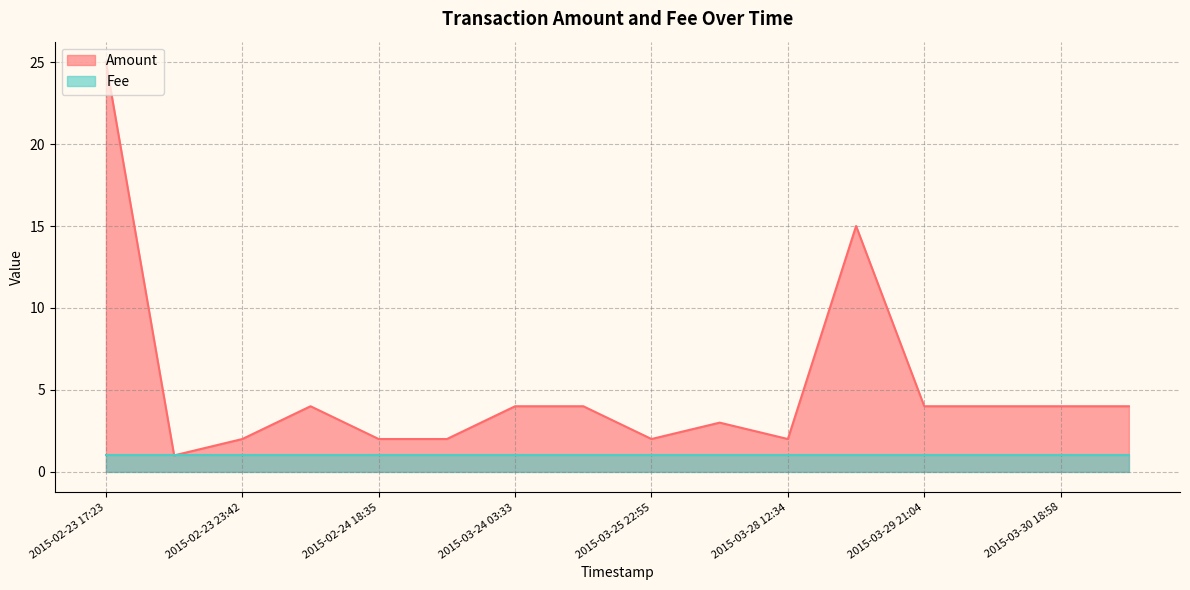

Rank the categories by value from highest to lowest.

2015-02-23 17:23, 2015-03-28 21:08, 2015-02-24 04:13, 2015-03-24 03:33, 2015-03-24 22:18, 2015-03-29 21:04, 2015-03-30 15:12, 2015-03-30 18:58, 2015-03-30 19:59, 2015-03-27 21:53, 2015-02-23 23:42, 2015-02-24 18:35, 2015-03-23 23:20, 2015-03-25 22:55, 2015-03-28 12:34, 2015-02-23 20:38